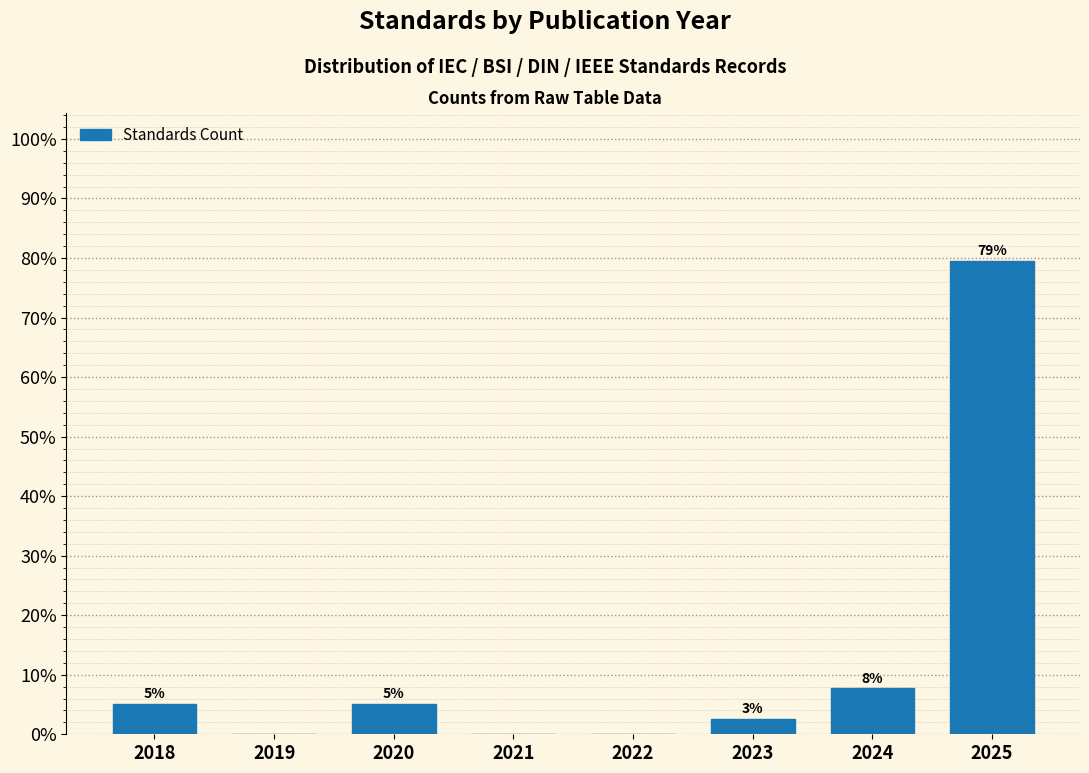

Are the bars horizontal?

No